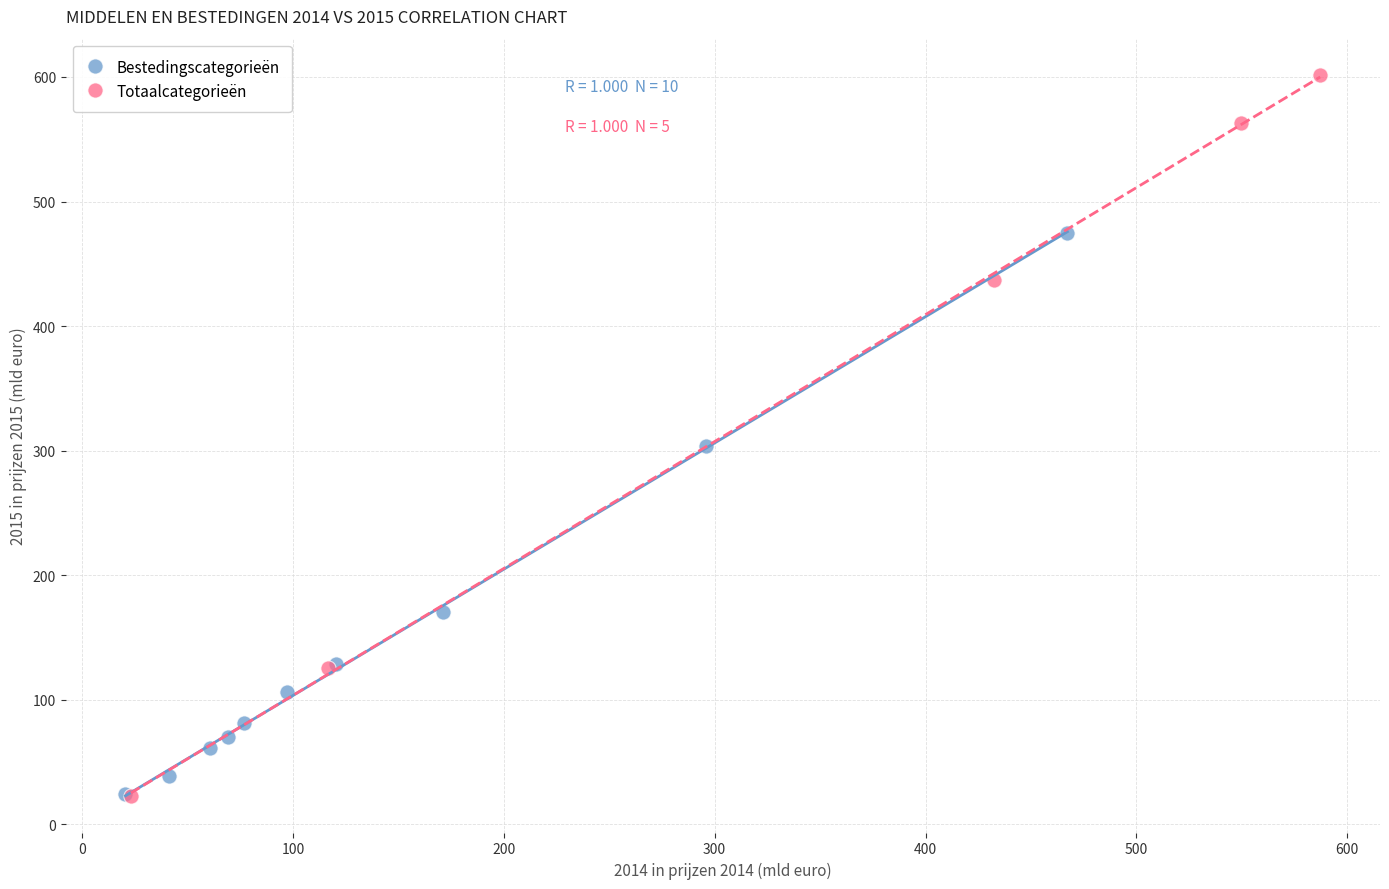

What are all the series names shown in the legend?

Bestedingscategorieën, Totaalcategorieën